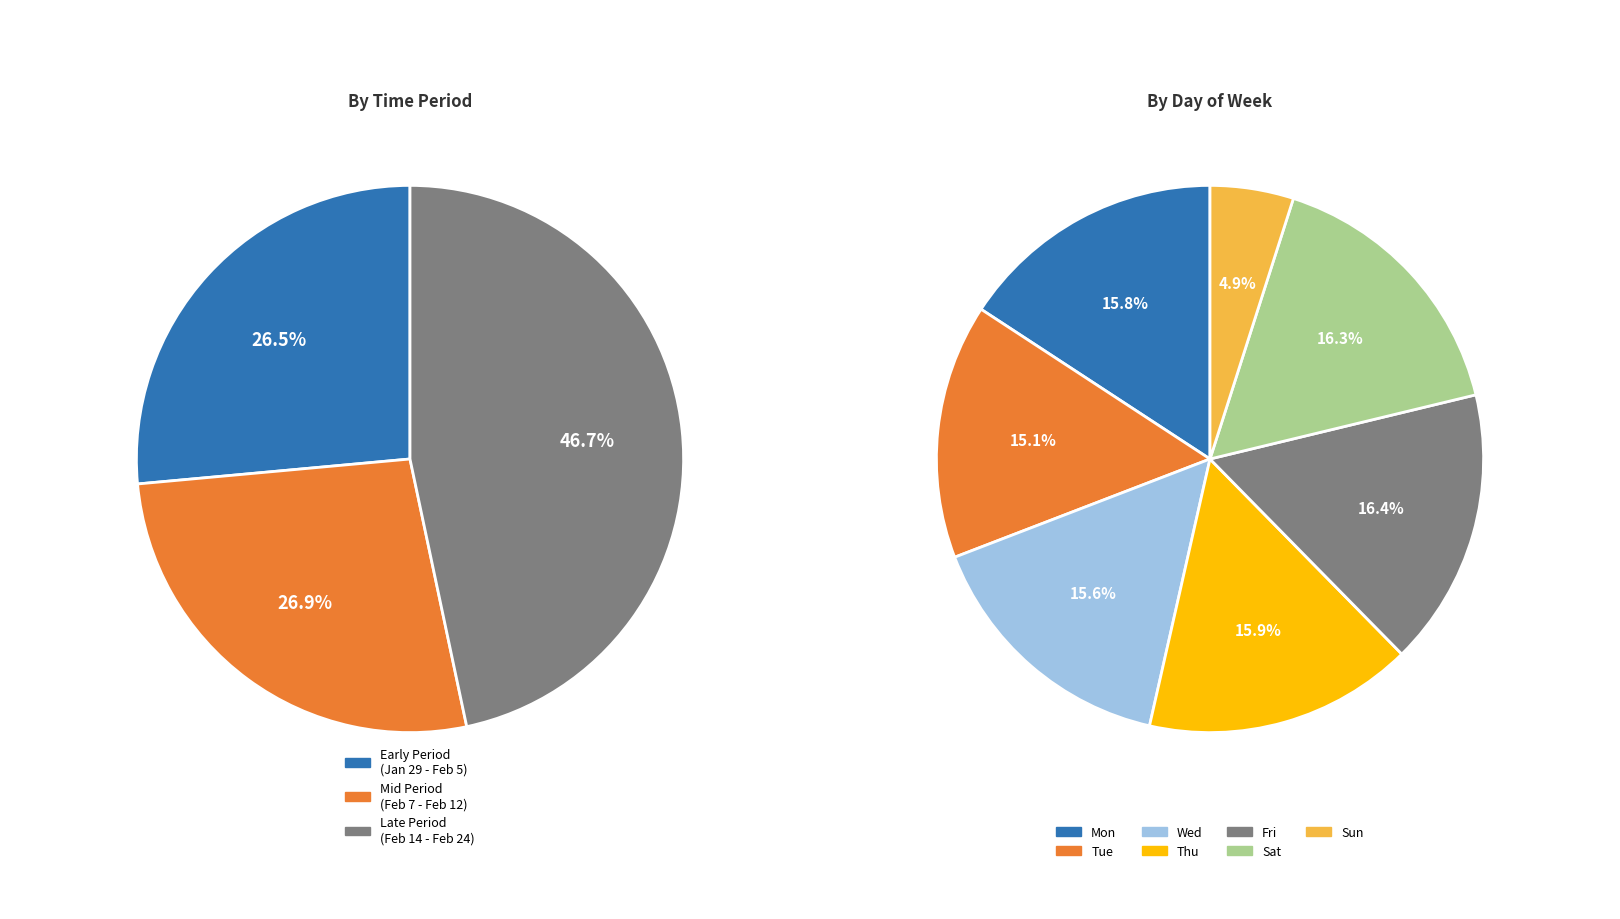

True or false: Tue (8) accounts for 12% of the total.

False